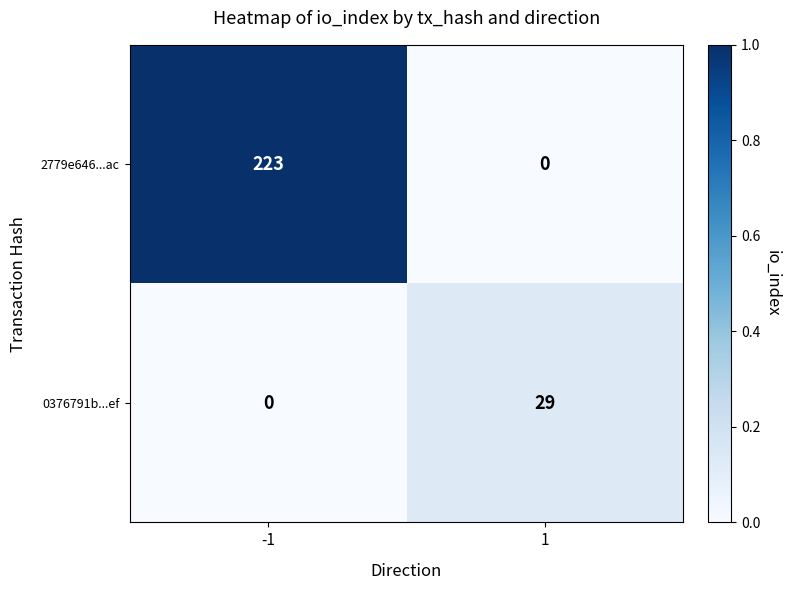

At how many categories does at least one series exceed 0?

2